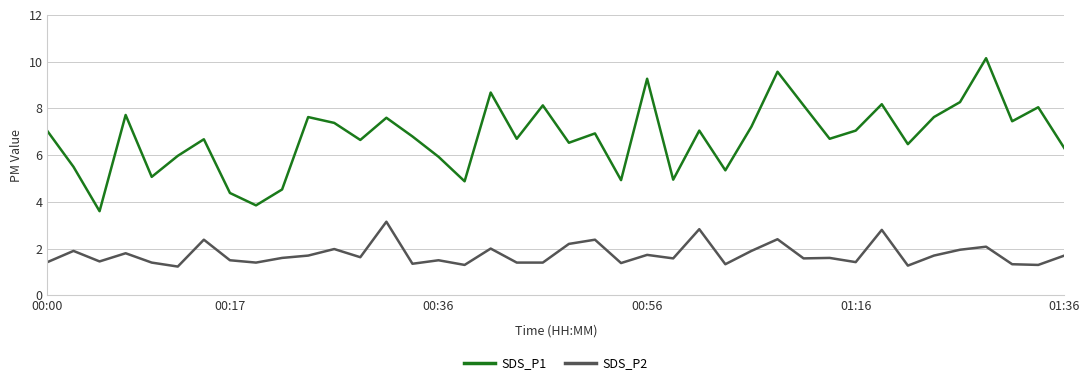

True or false: SDS_P1 and SDS_P2 cross at least once.

False